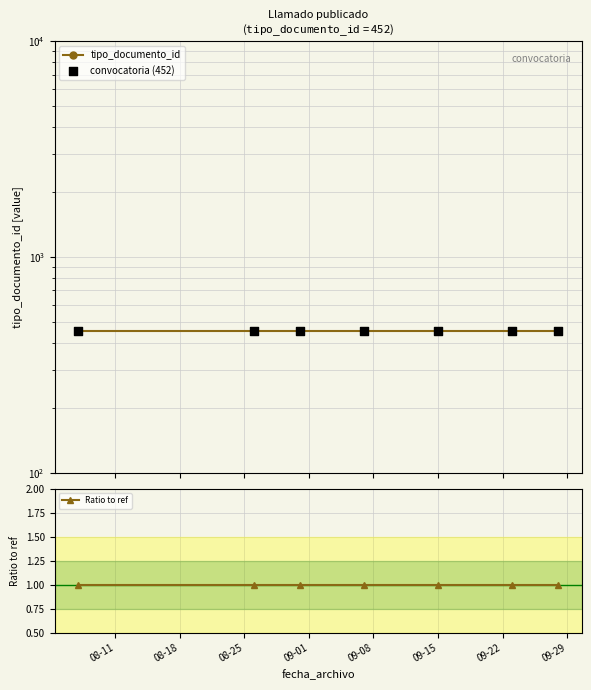

What is the total value across all series at 08-18?

905